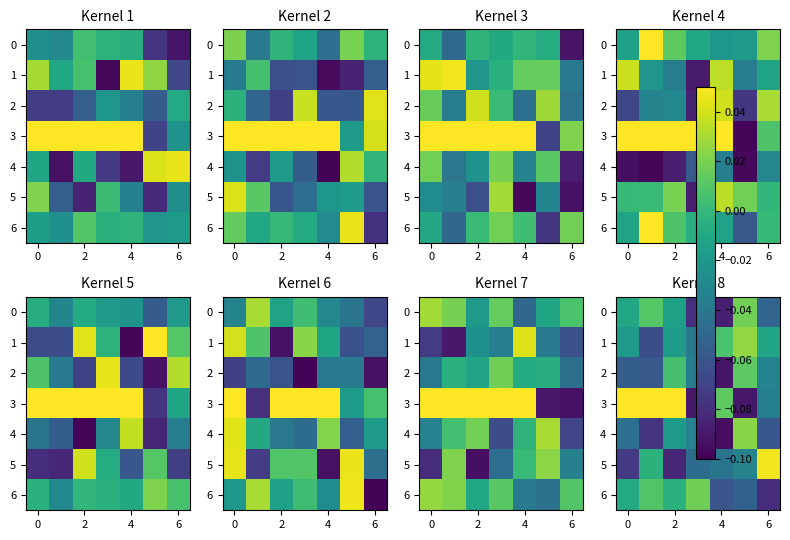

True or false: 6 has a value of -0.1 at 6.

False